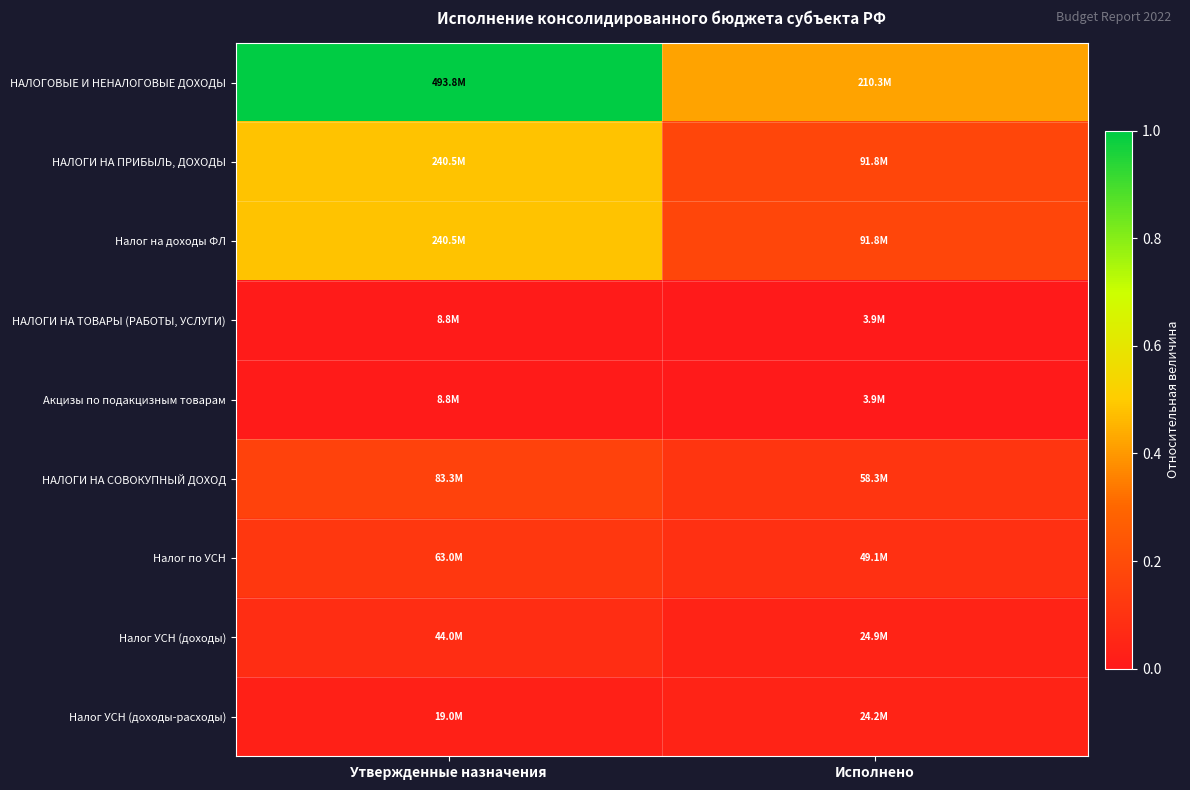

What is the spread (max minus min) of values at Исполнено?

0.4